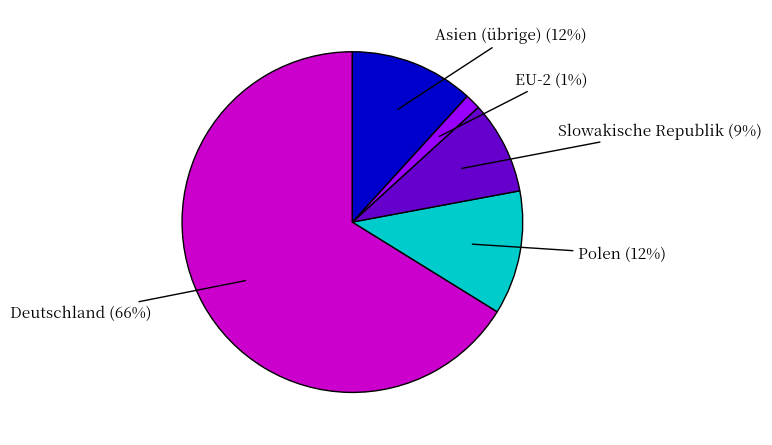

To the nearest percent, what is the average slice percentage?

20%